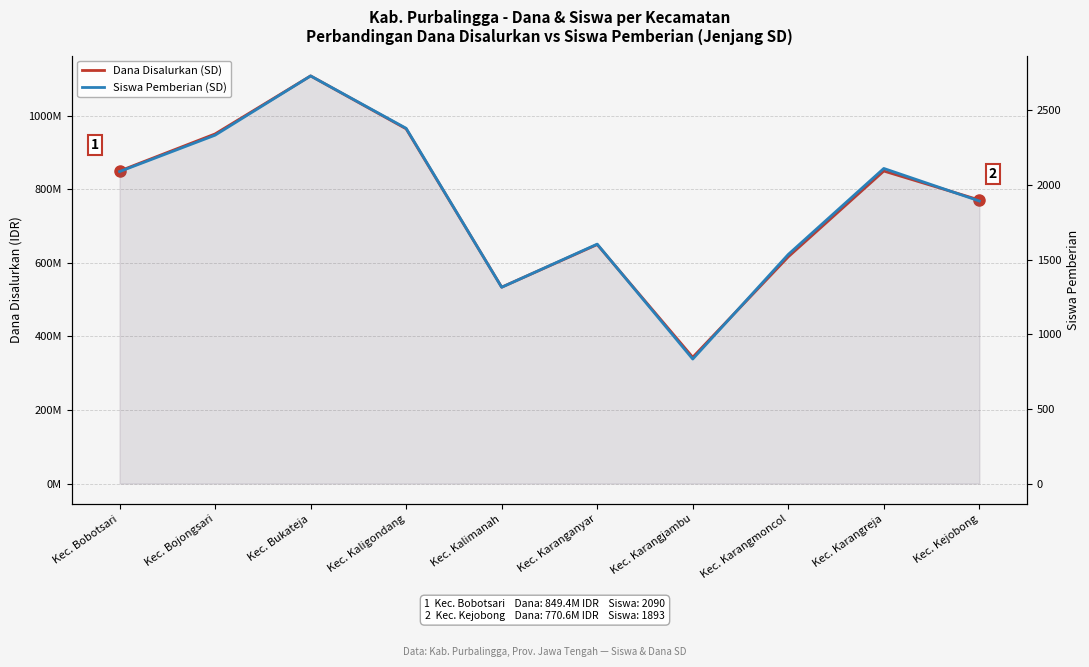

What is the label of the 1st point from the right?

Kec. Kejobong